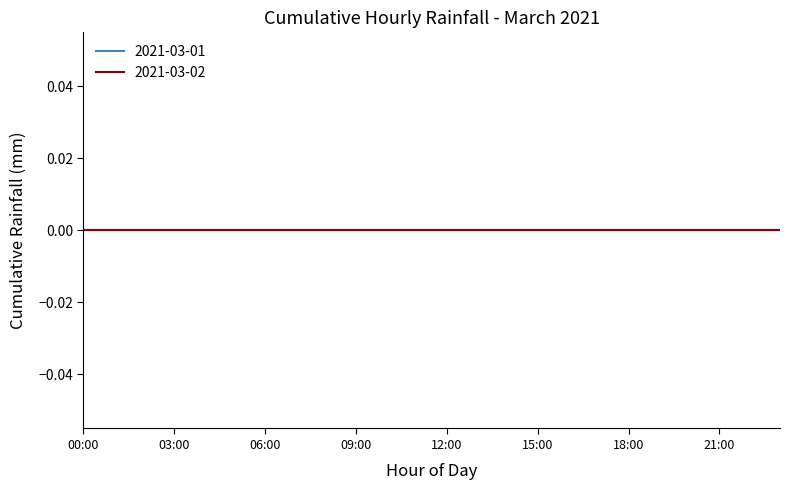

At which category does the chart reach its peak across all series?

08:00